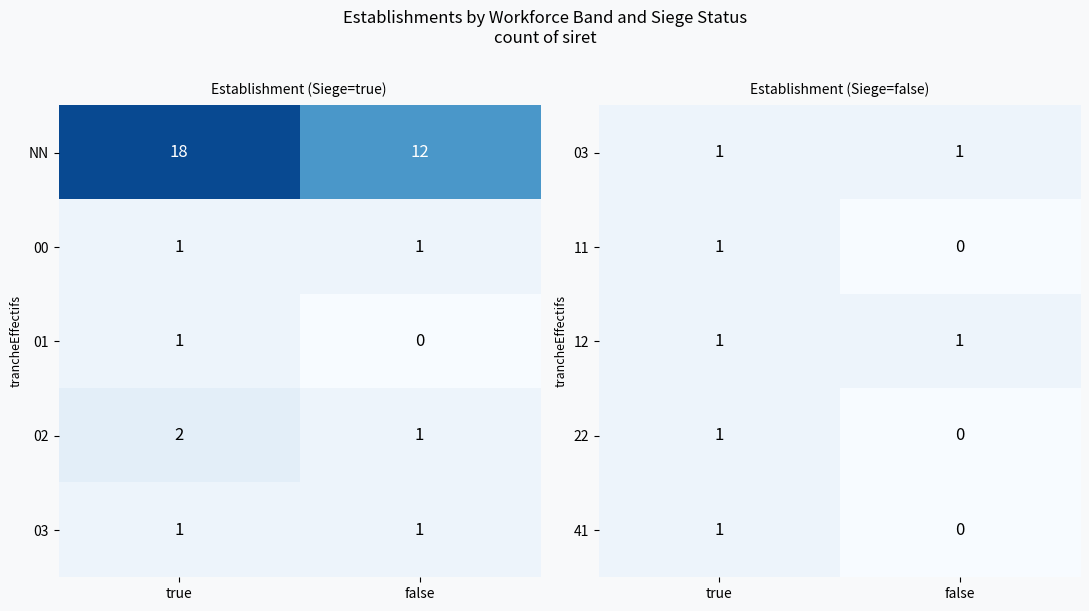

Which category has the lowest value in the 22 series?

false